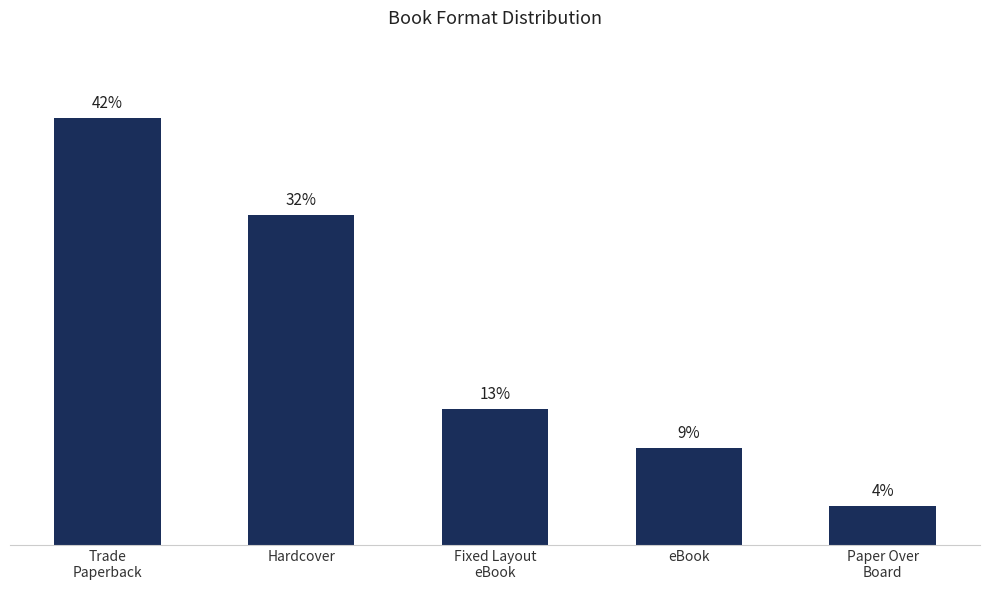

True or false: the data shows 7 at Fixed Layout
eBook.

True